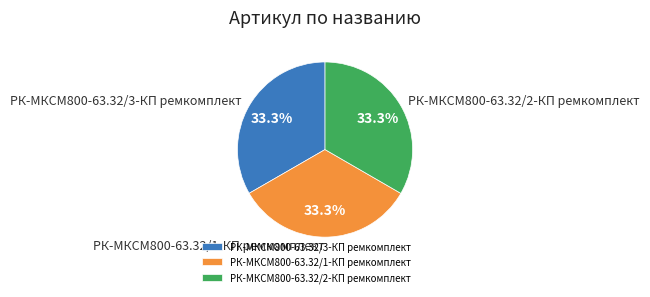

Is the sum of РК-МКСМ800-63.32/1-КП ремкомплект and РК-МКСМ800-63.32/2-КП ремкомплект greater than half?

Yes